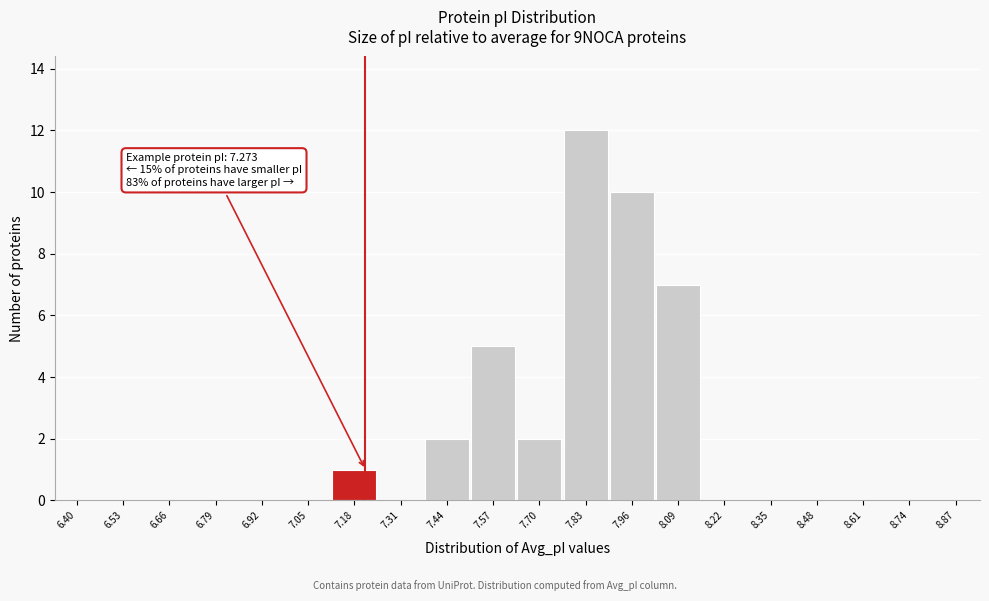

Reading left to right, list all the values displayed in this chart.

6.40=0	6.53=0	6.66=0	6.79=0	6.92=0	7.05=0	7.18=1	7.31=0	7.44=2	7.57=5	7.70=2	7.83=12	7.96=10	8.09=7	8.22=0	8.35=0	8.48=0	8.61=0	8.74=0	8.87=0